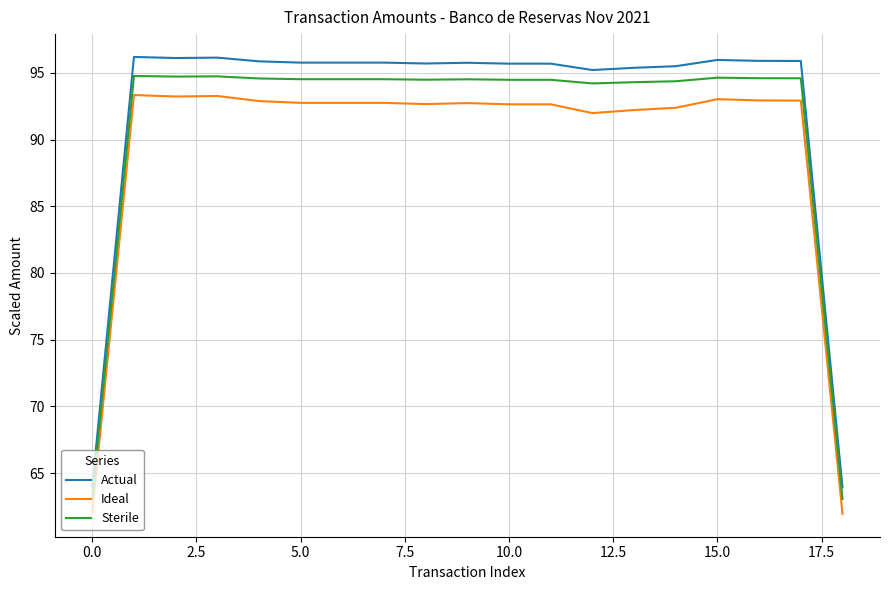

True or false: Actual and Sterile cross at least once.

False